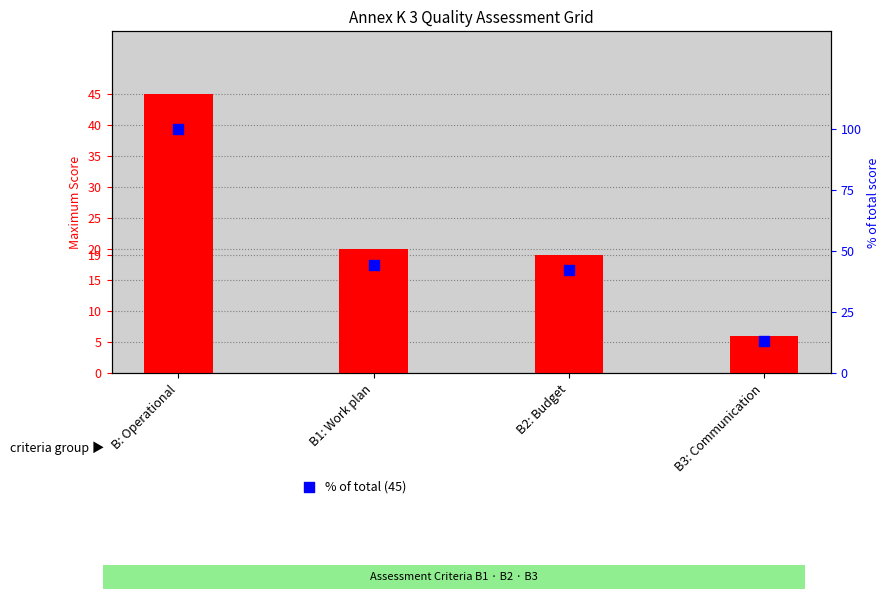

Which series has the widest spread of Y values?

% of total (45)